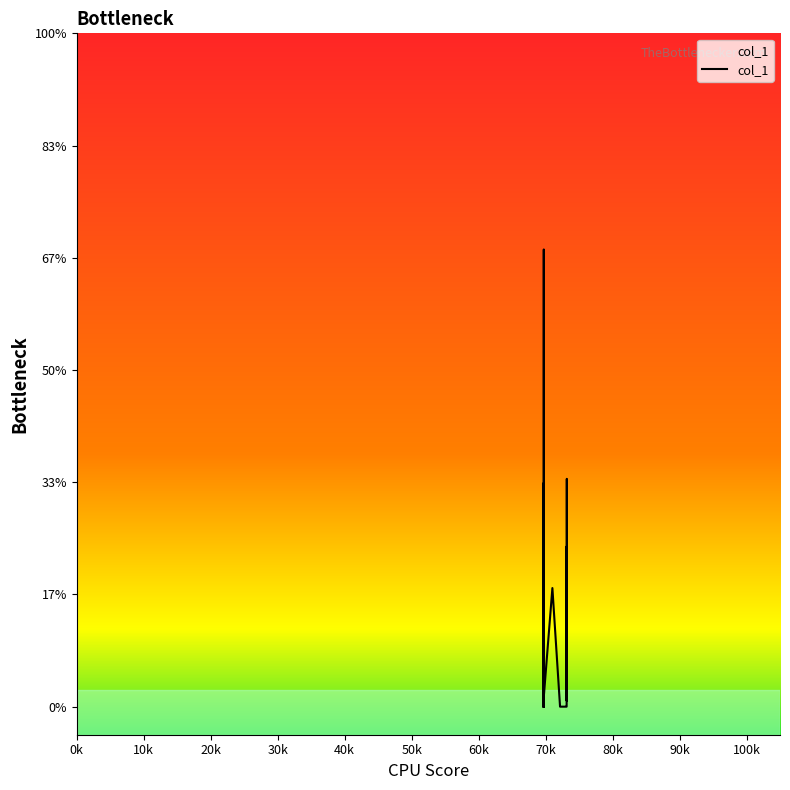

Where is the data nearest to the value 4?

69721